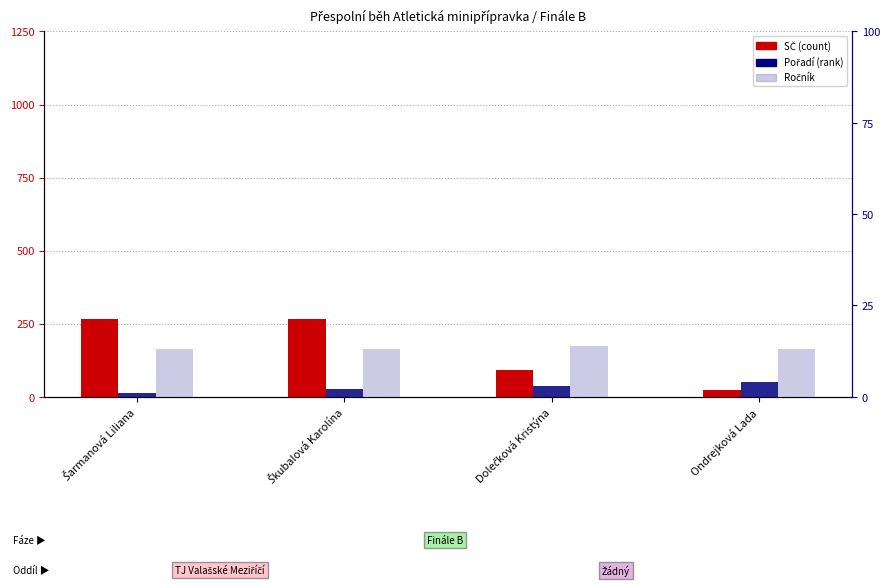

What is the difference between the Pořadí values at Škubalová Karolína and Ondrejková Lada?

2